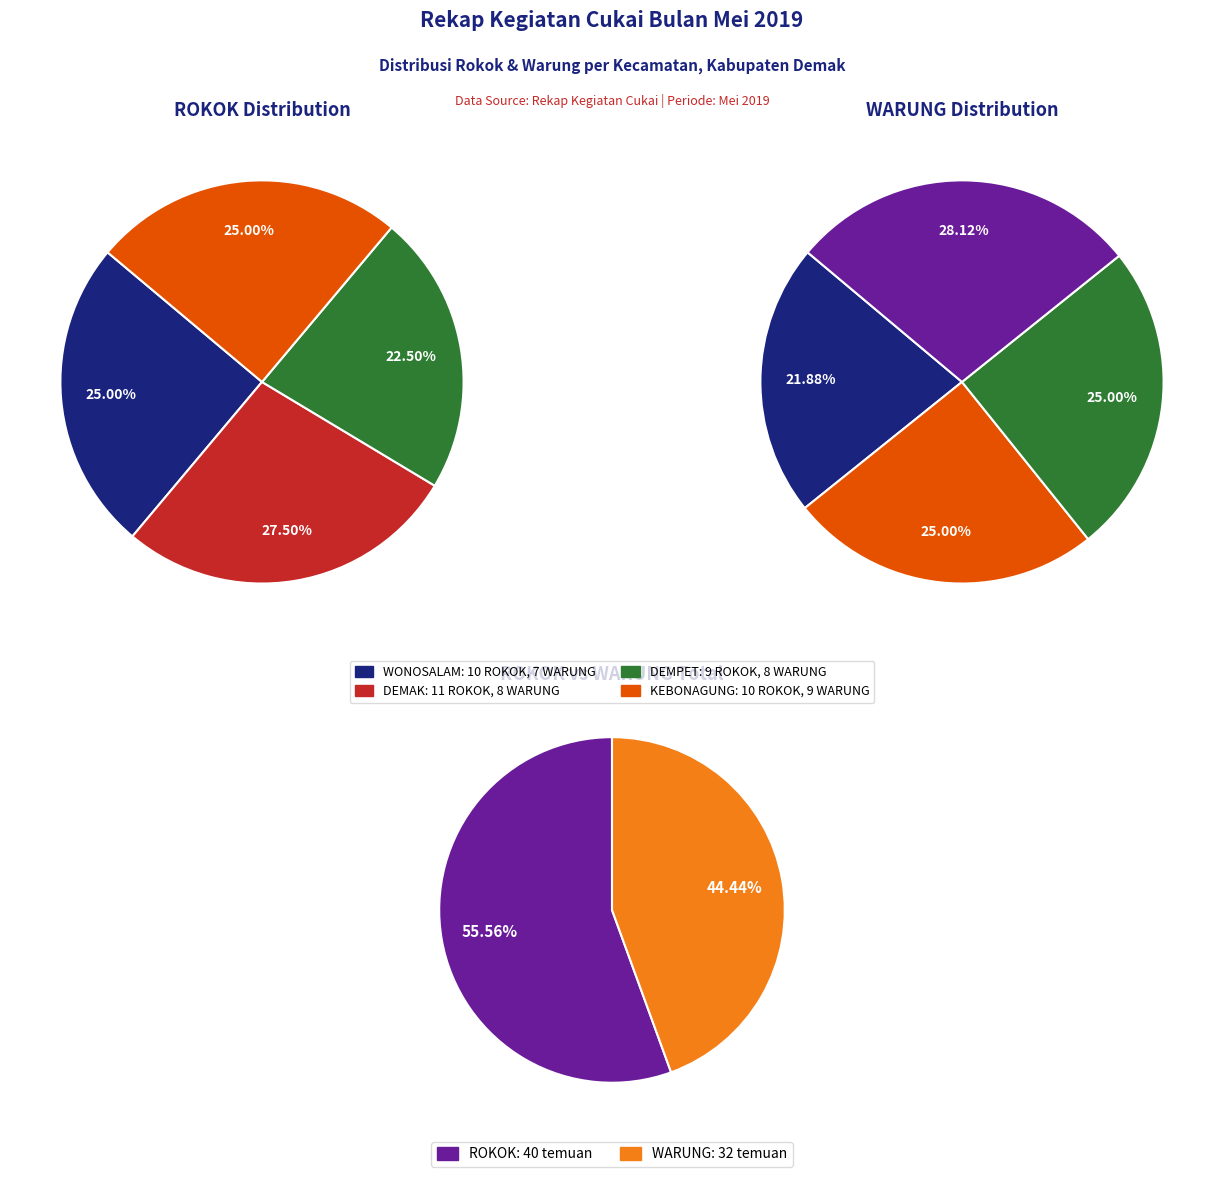

Is rokok_values the majority of the pie?

No